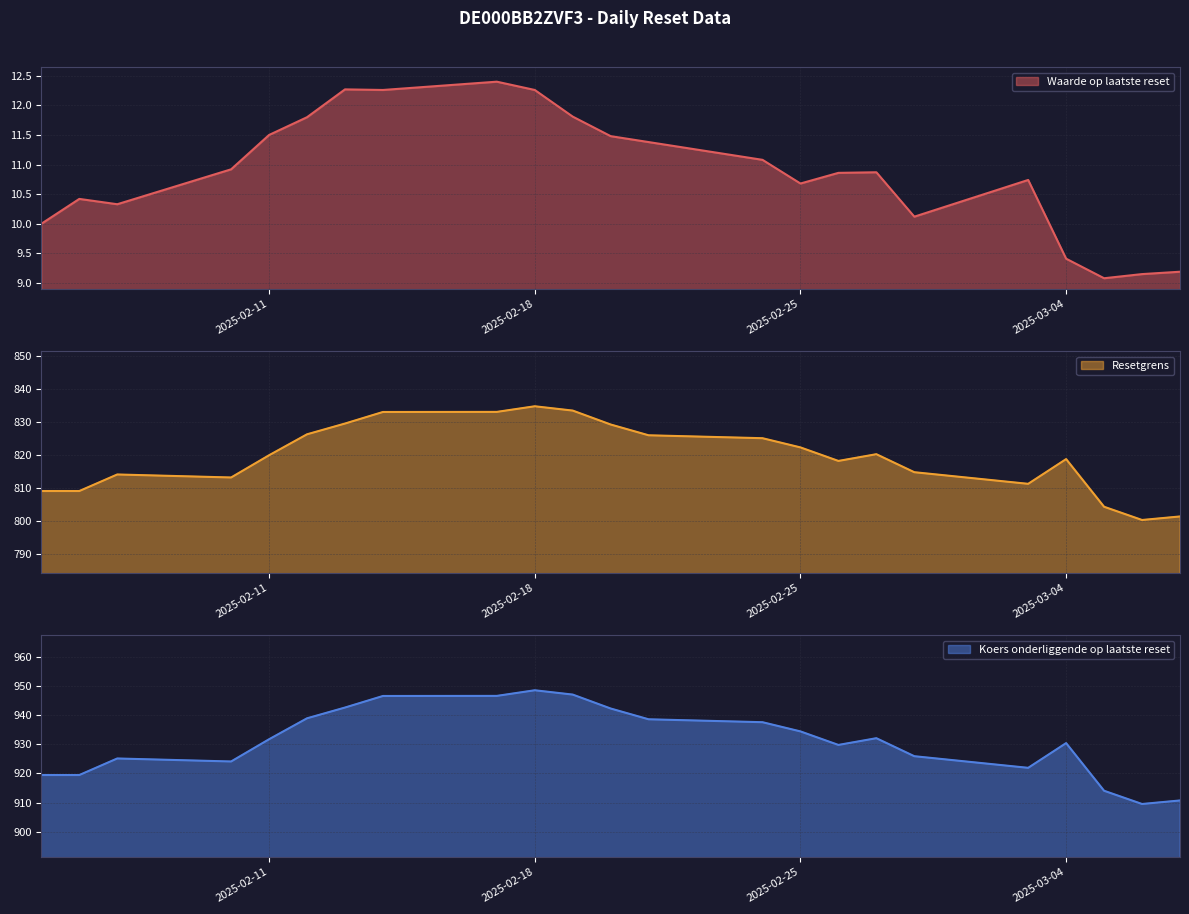

True or false: Resetgrens and Waarde op laatste reset cross at least once.

False